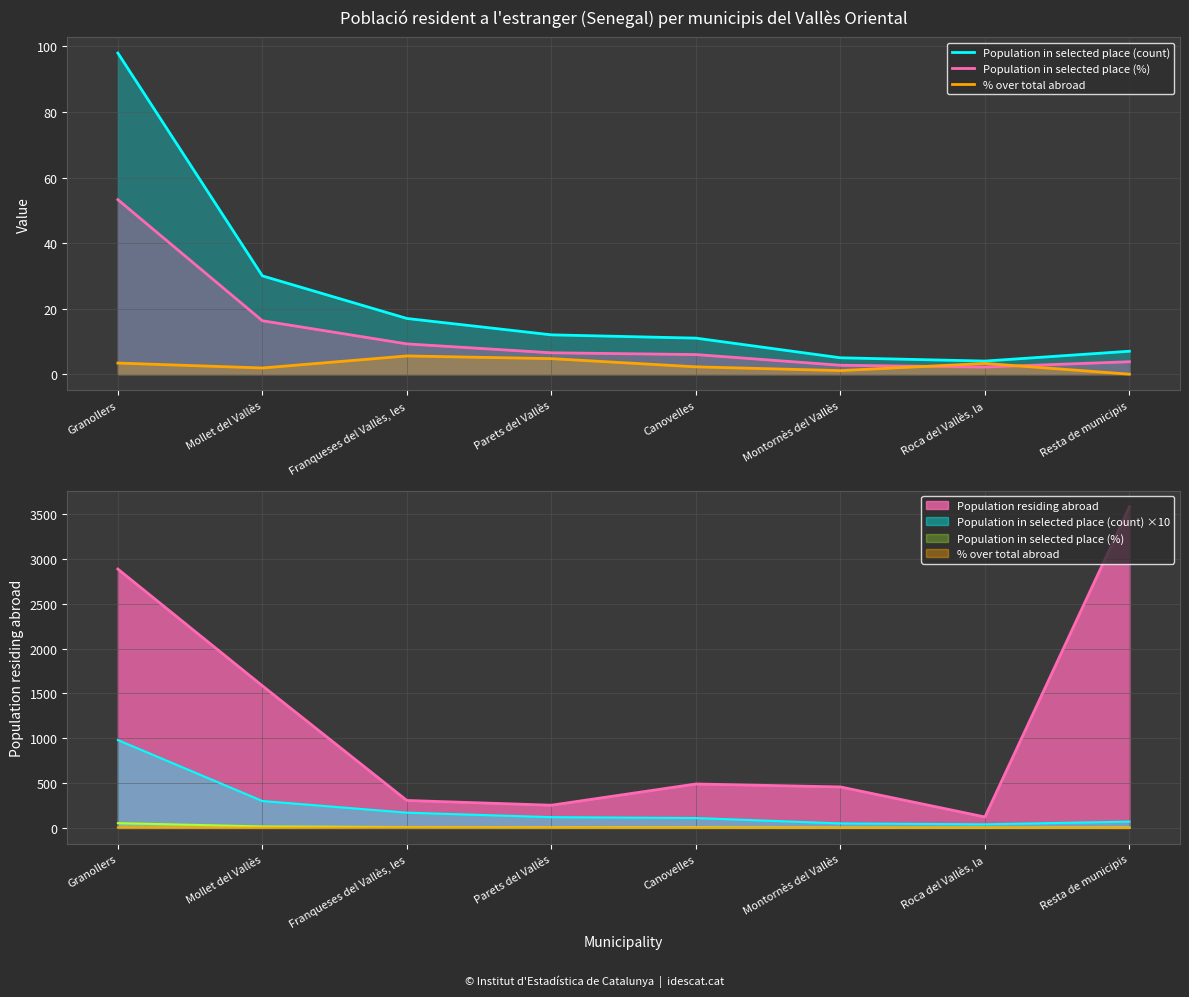

At which label does Population in selected place (count) first exceed 12?

Granollers